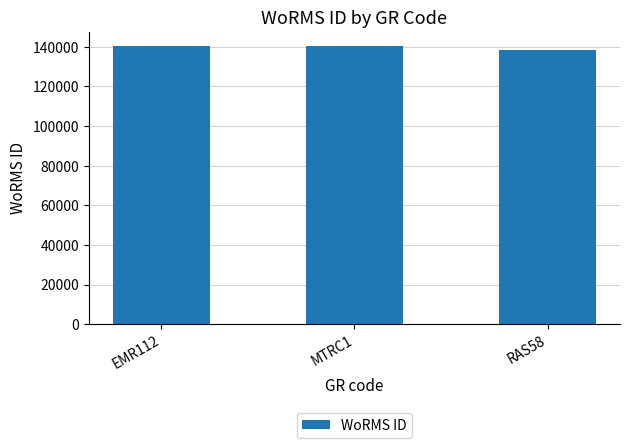

The value at EMR112 is 220612. True or false?

False